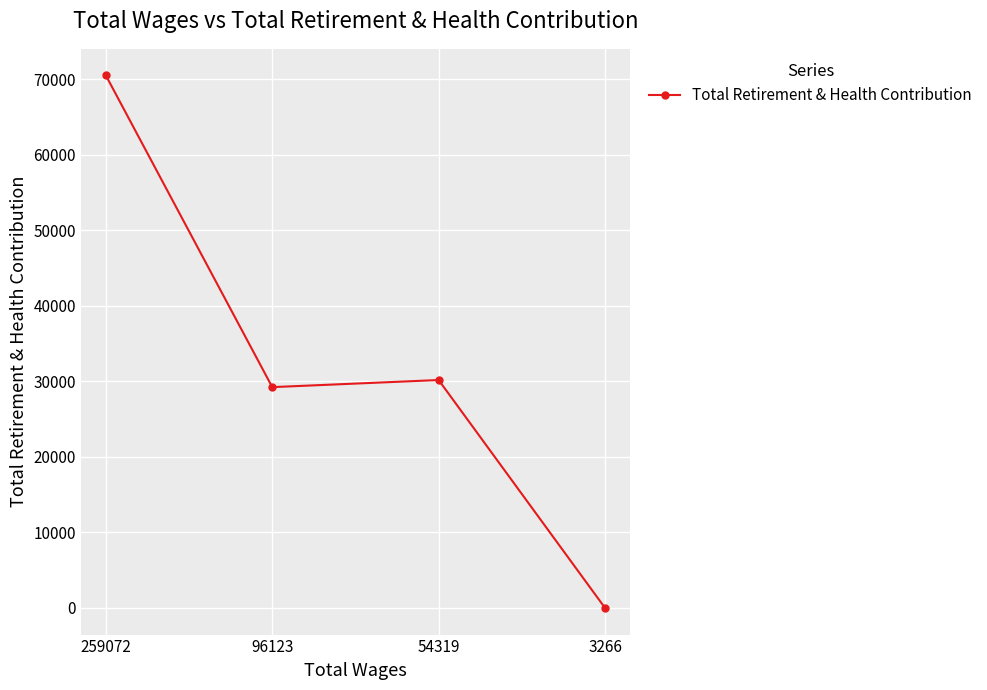

Rank the categories by value from lowest to highest.

3266, 96123, 54319, 259072